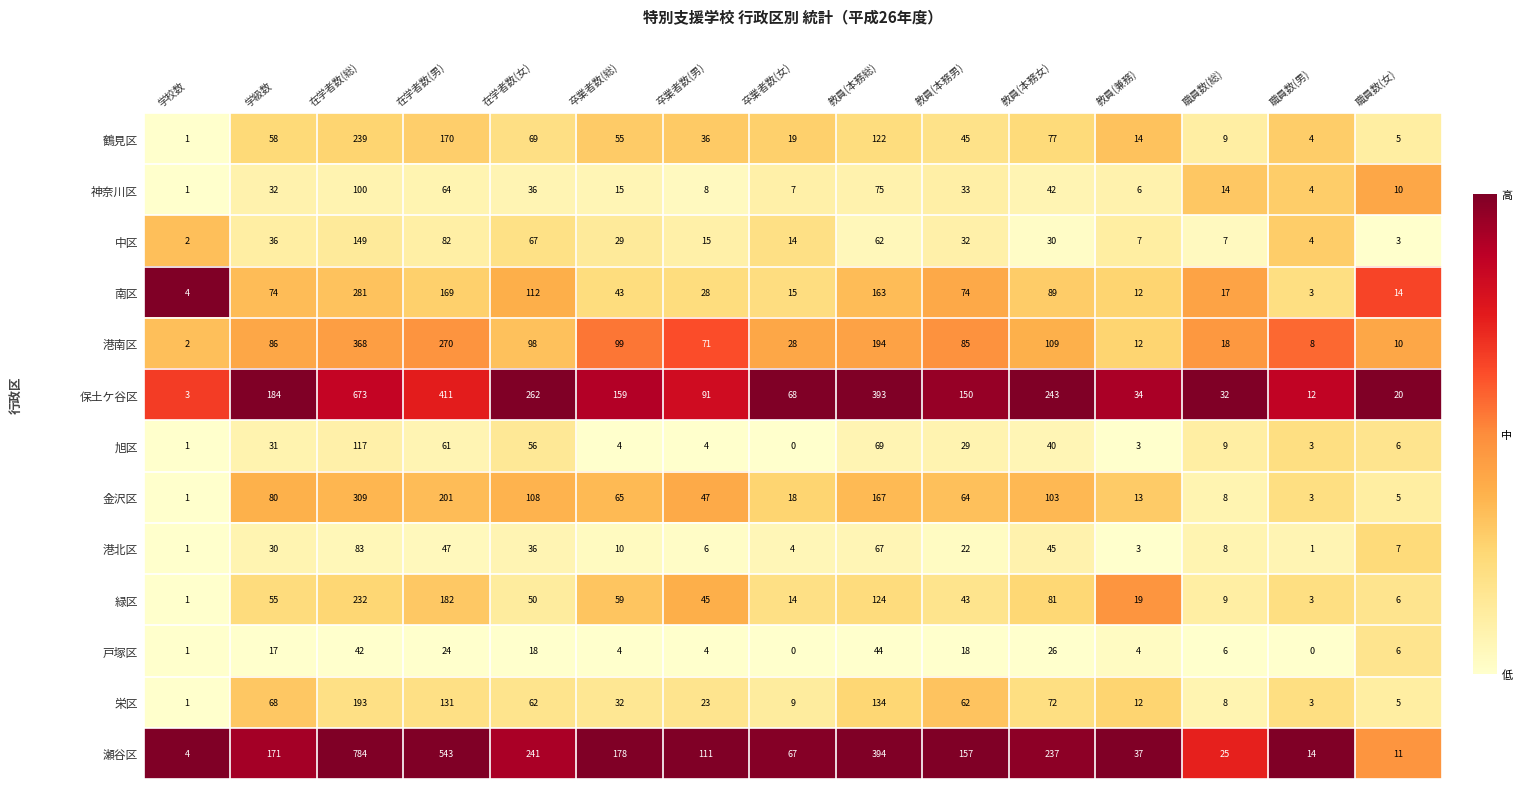

Where is 旭区 nearest to the value 58?

在学者数(女)